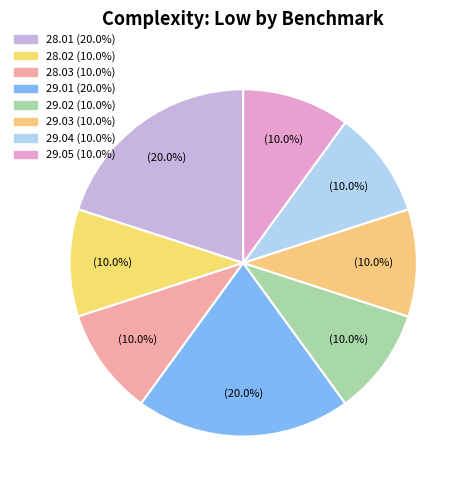

To the nearest percent, what percentage of the pie is 29.05?

10%